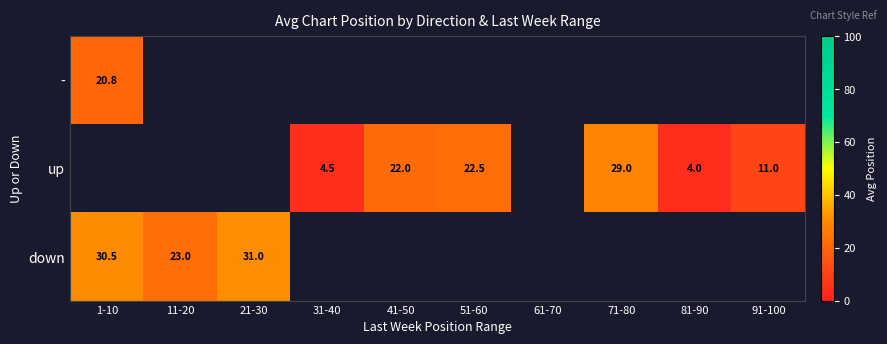

The value of up at 91-100 is 11.0. True or false?

True